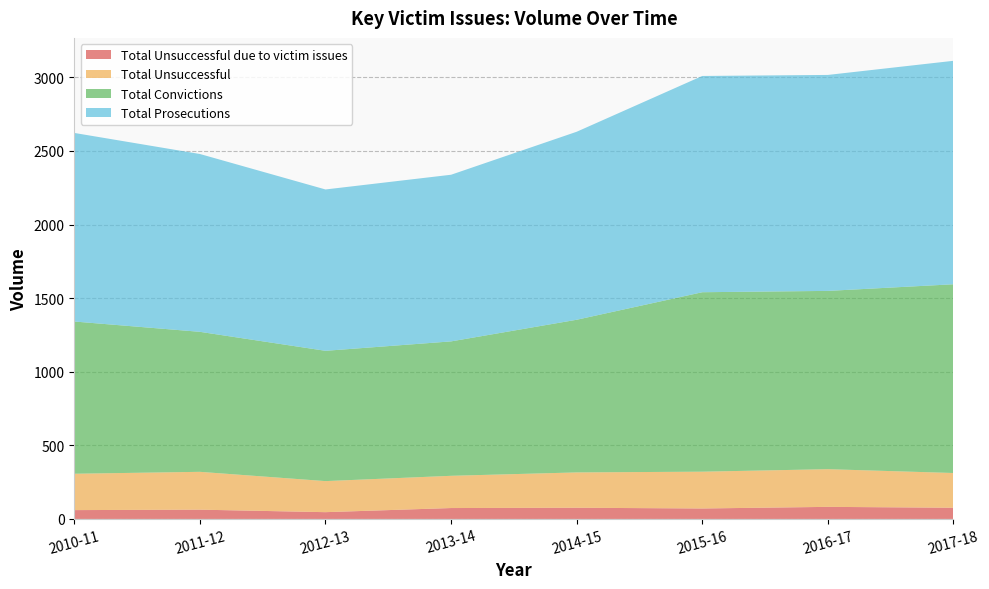

Reading left to right, list all the values displayed in this chart.

Total Unsuccessful due to victim issues: 60	63	46	74	76	71	82	76
Total Unsuccessful: 247	257	211	219	240	250	256	236
Total Convictions: 1034	951	885	913	1037	1219	1211	1282
Total Prosecutions: 1281	1208	1096	1132	1277	1469	1467	1518